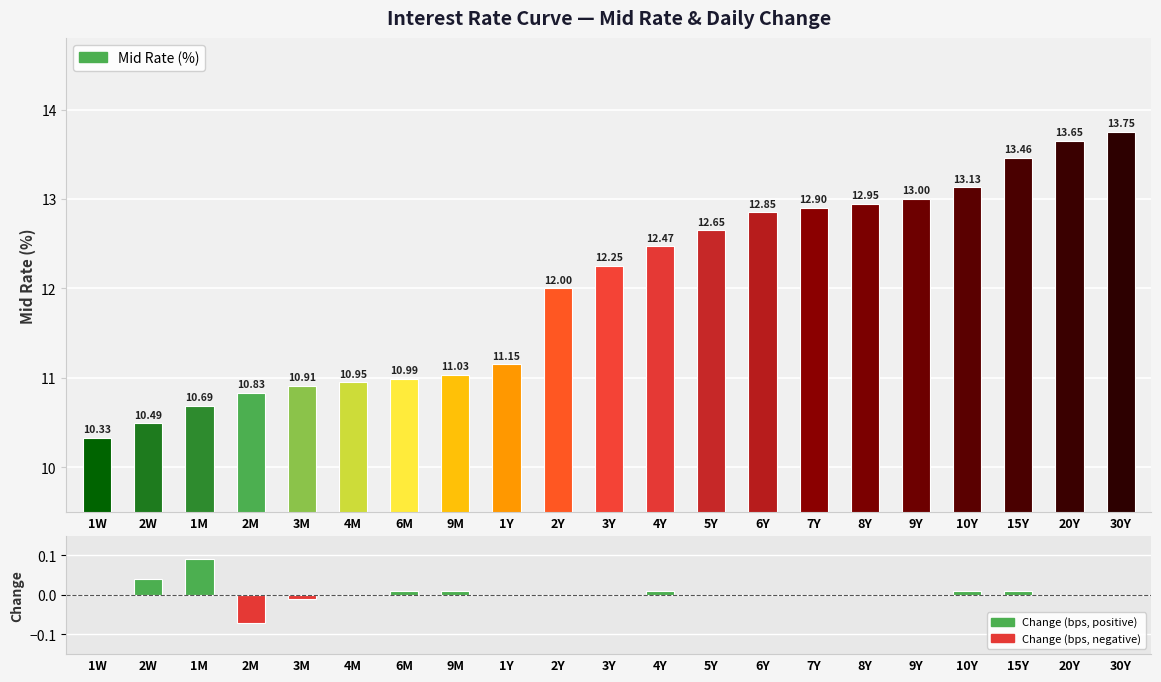

Where does the Change series first go above 0?

2W